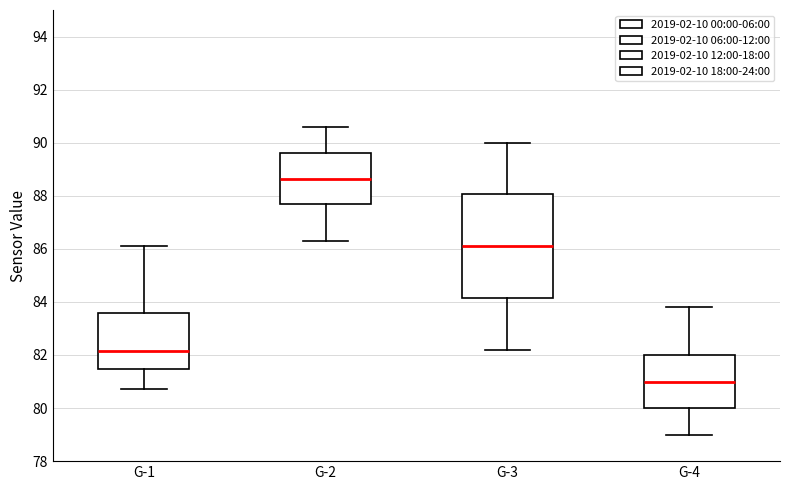

Which box is the tallest, from its lower edge to its upper edge?

G-3